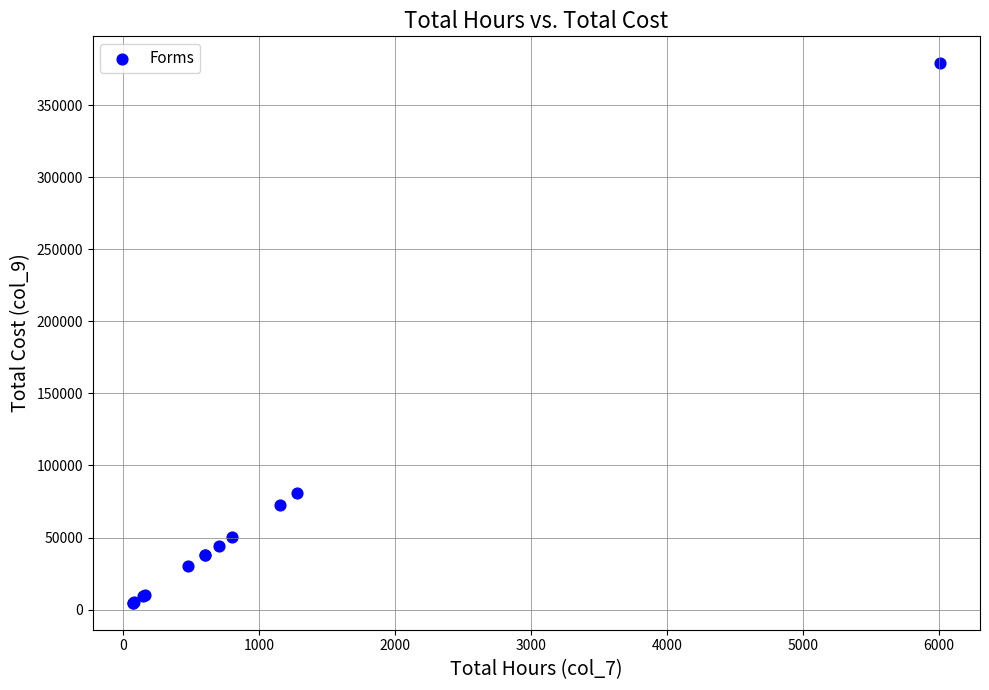

What Y value in the scatter plot is closest to 191879?

80894.2